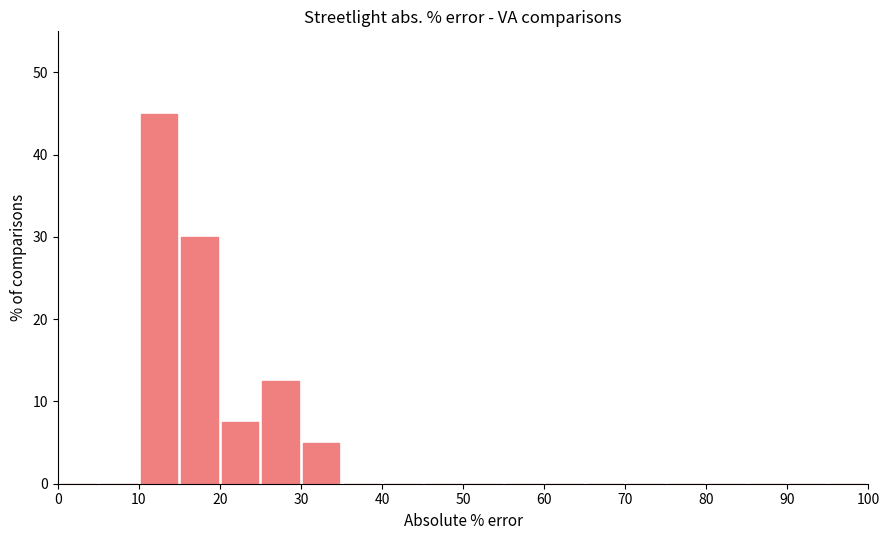

How tall is the bar that spans 15 to 20 on the x-axis? The values are not printed on the chart, so give them approximately, as read against the axis.

30